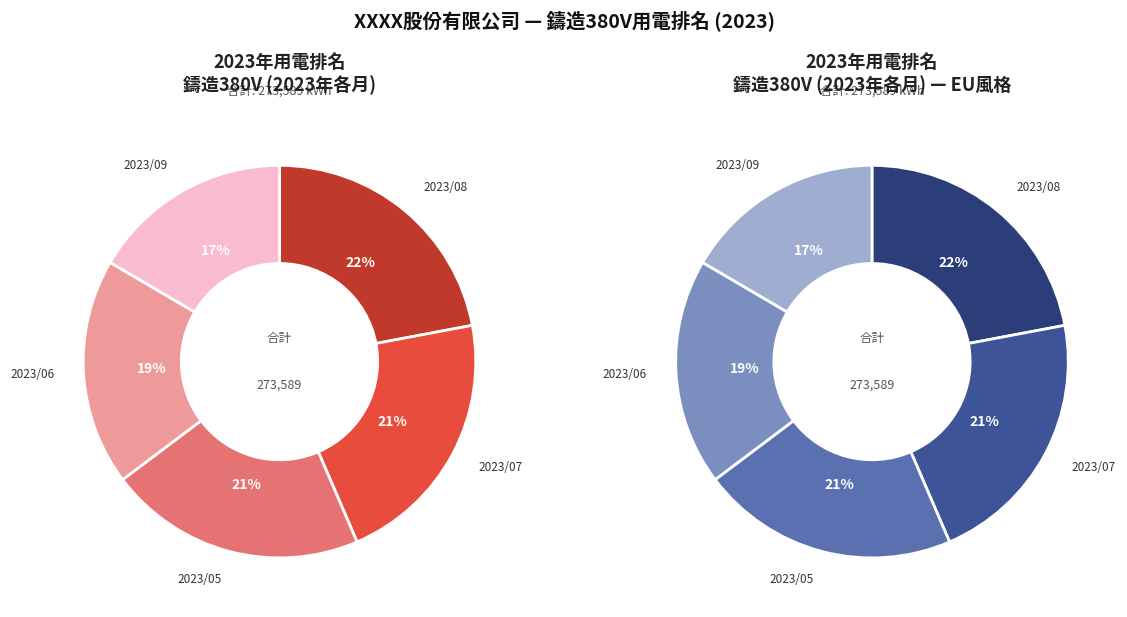

How many slices are in this pie chart?

5